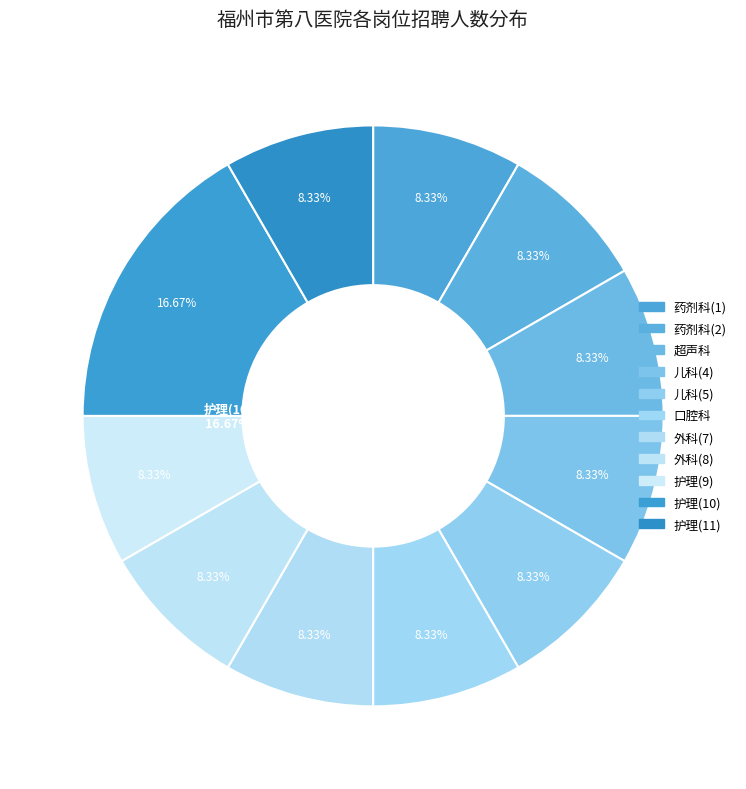

Is the sum of 儿科(5) and 外科(8) greater than half?

No